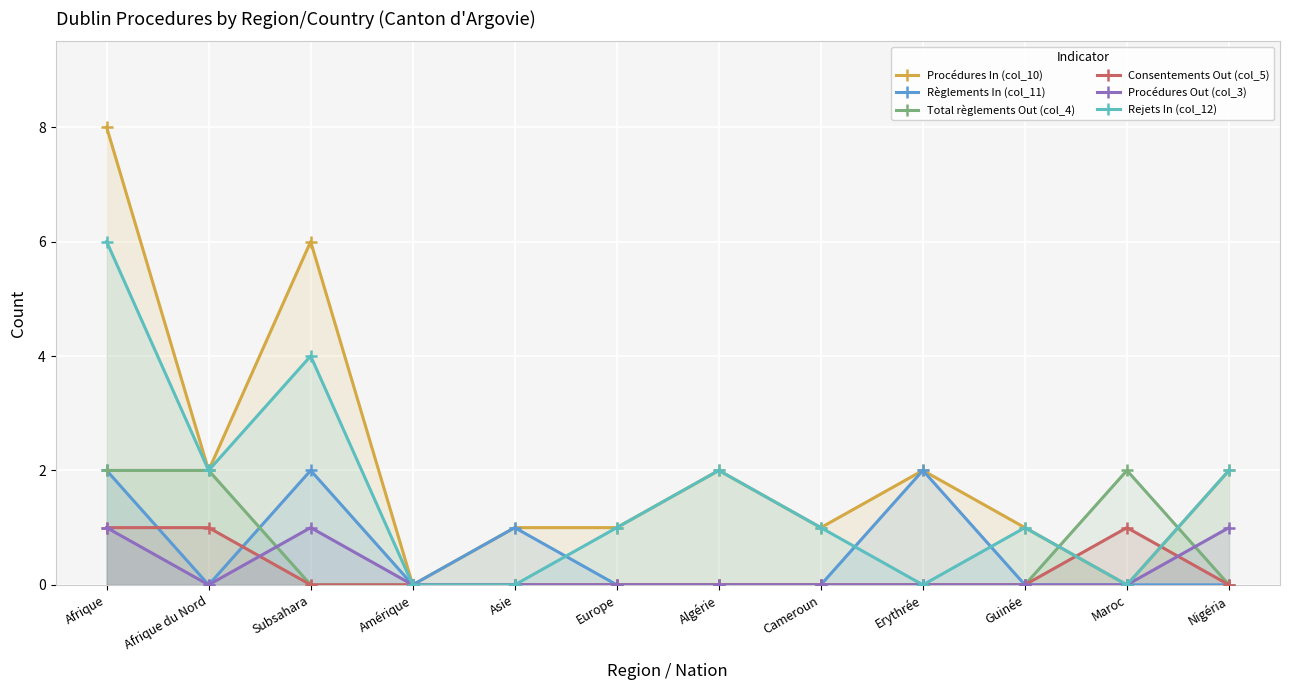

The value of Consentements Out (col_5) at Maroc is 1. True or false?

True